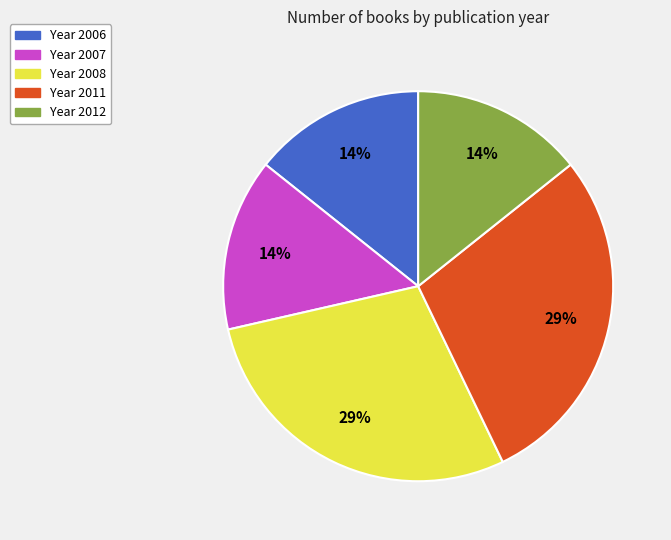

To the nearest percent, what is the average slice percentage?

20%